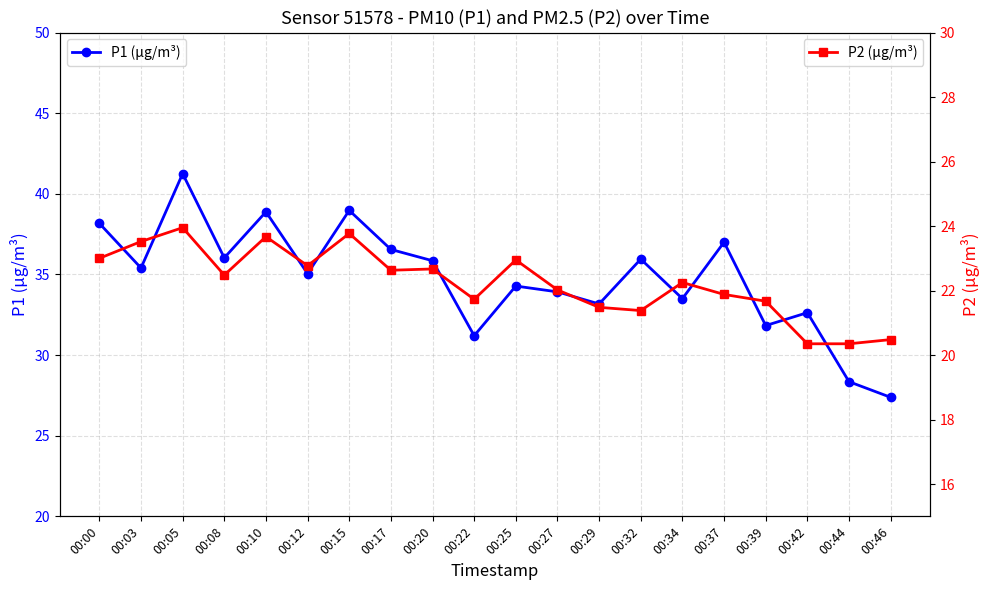

Where is P1 (µg/m³) nearest to the value 34?

00:27